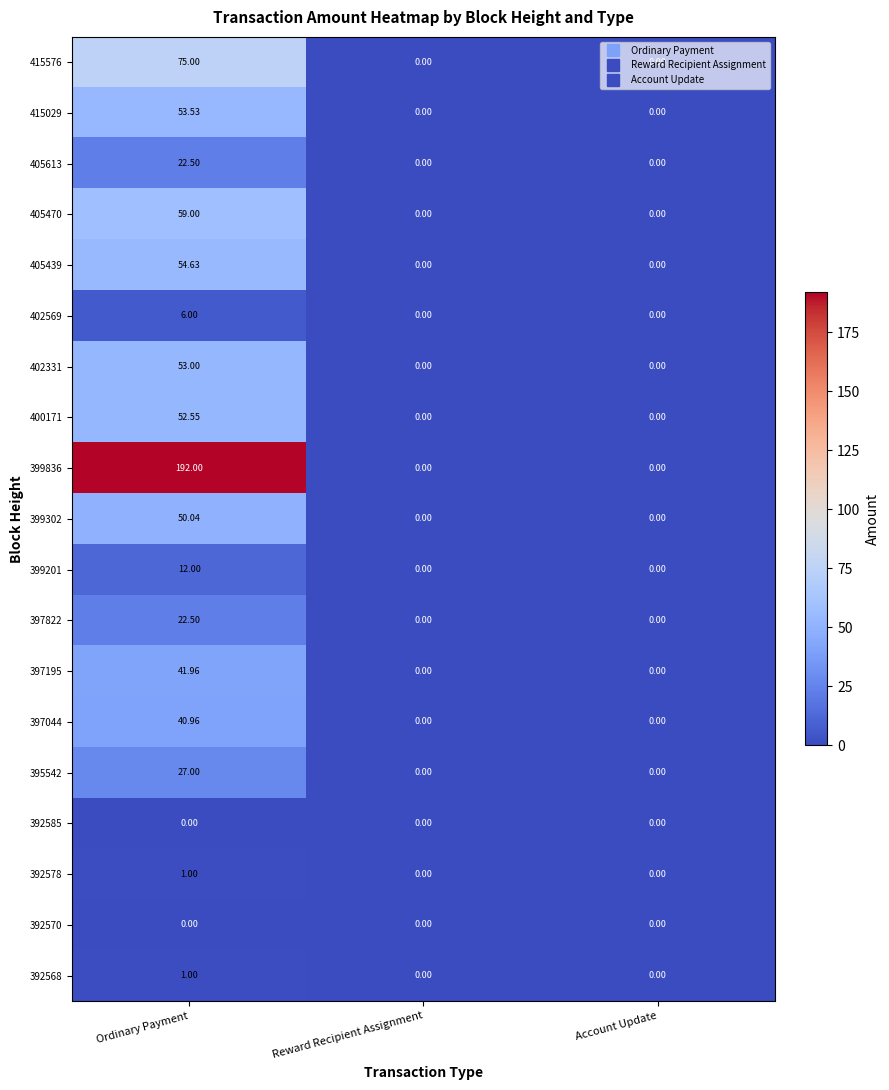

Is the value of 405613 at Ordinary Payment greater than the value of 392570 at Ordinary Payment?

Yes